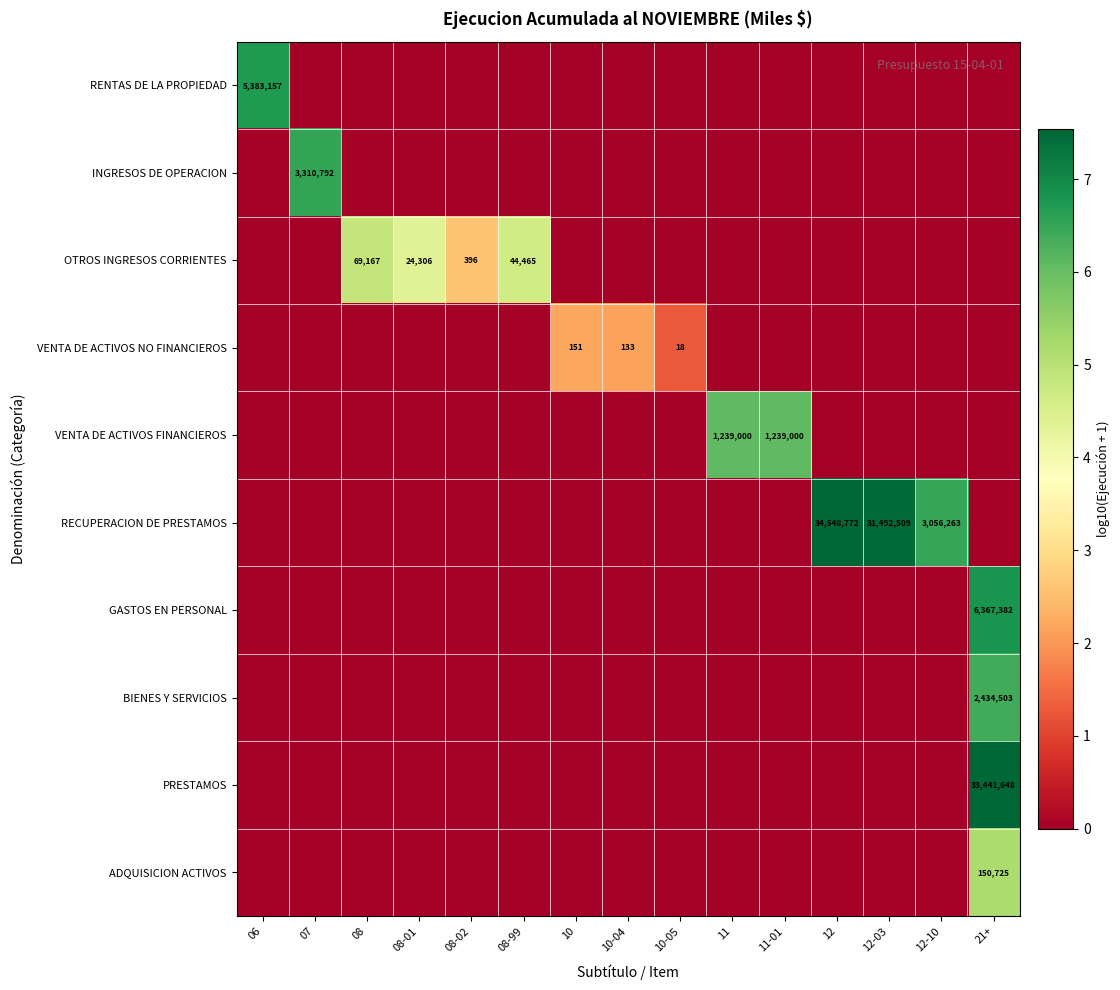

The value of OTROS INGRESOS CORRIENTES at 08-99 is 71071. True or false?

False